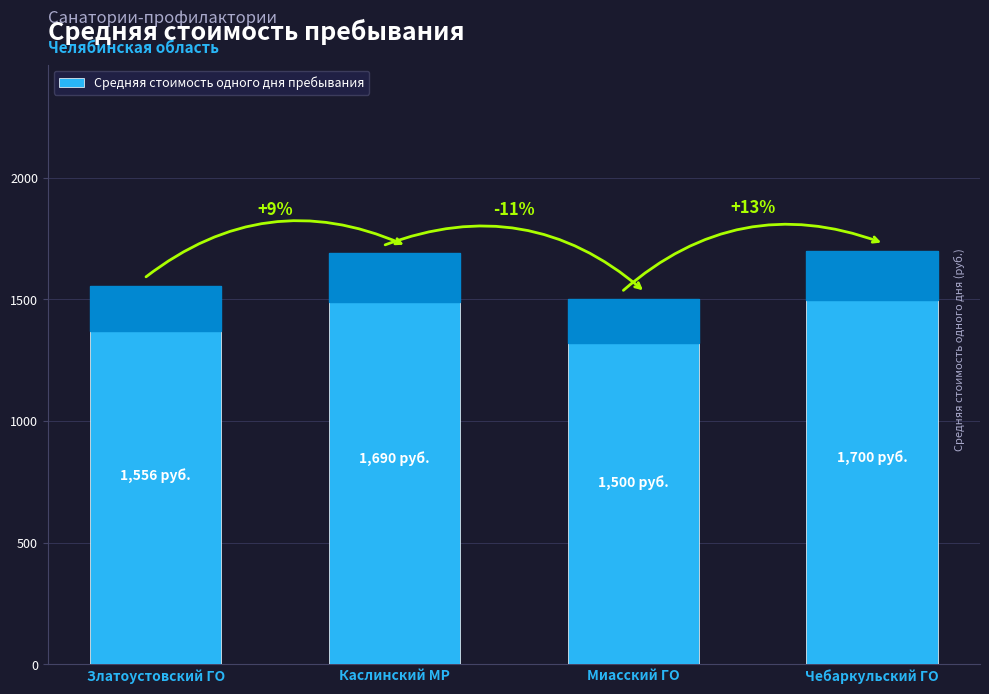

What is the label of the 1st bar from the left?

Златоустовский ГО